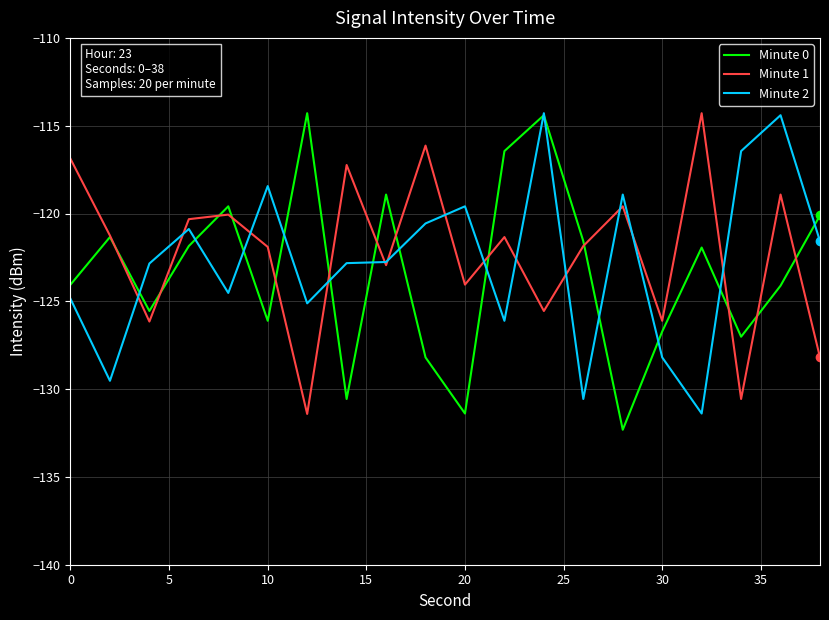

What is the lowest value of the Minute 1 series?

-131.4